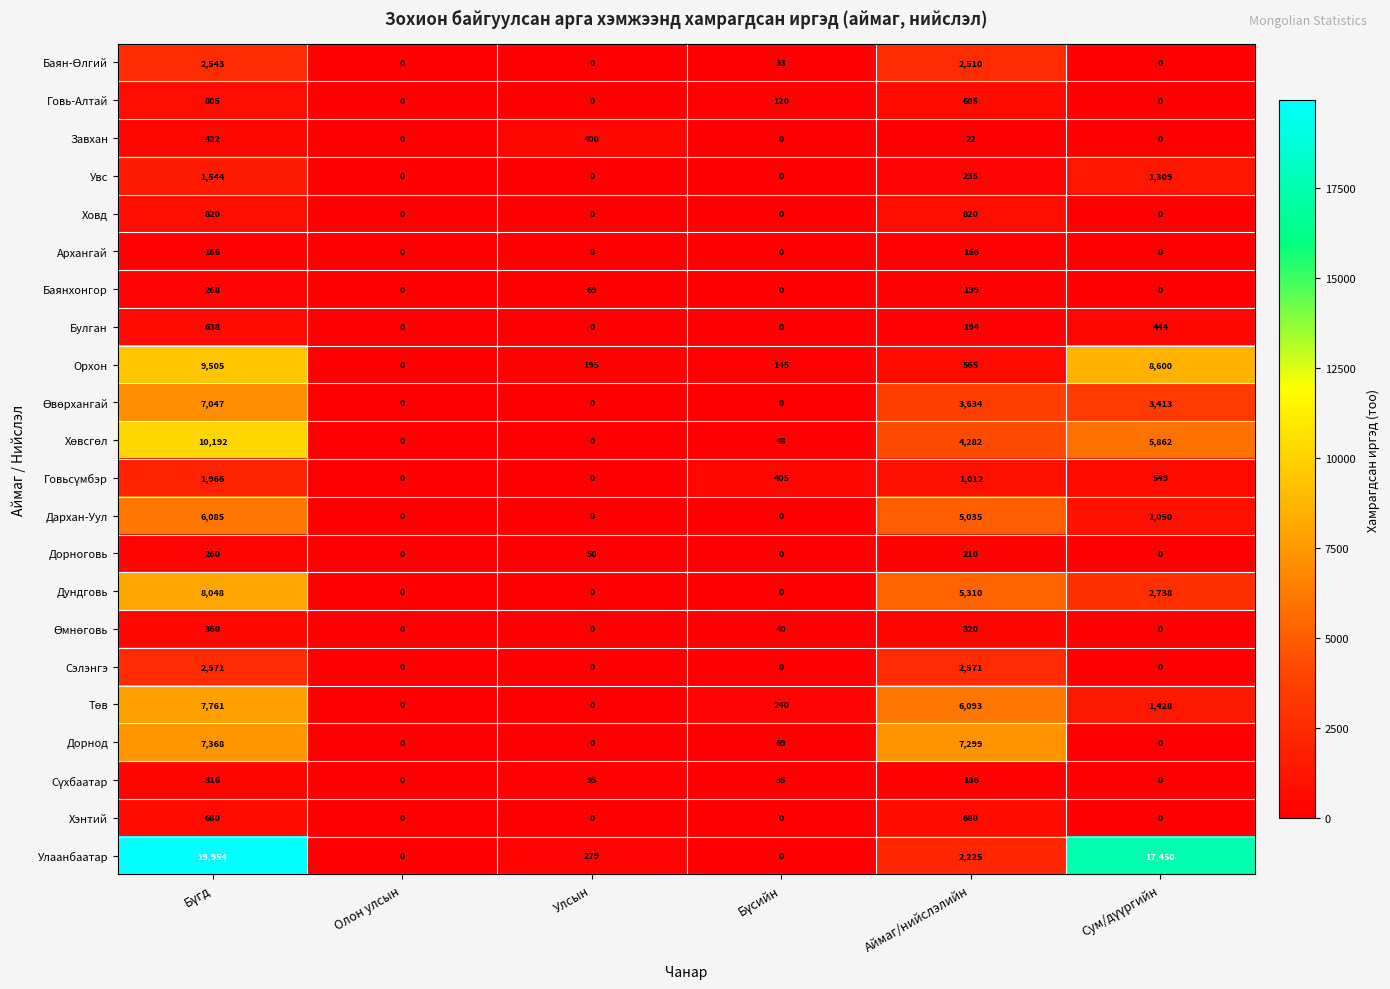

Count the number of categories in the chart.

6